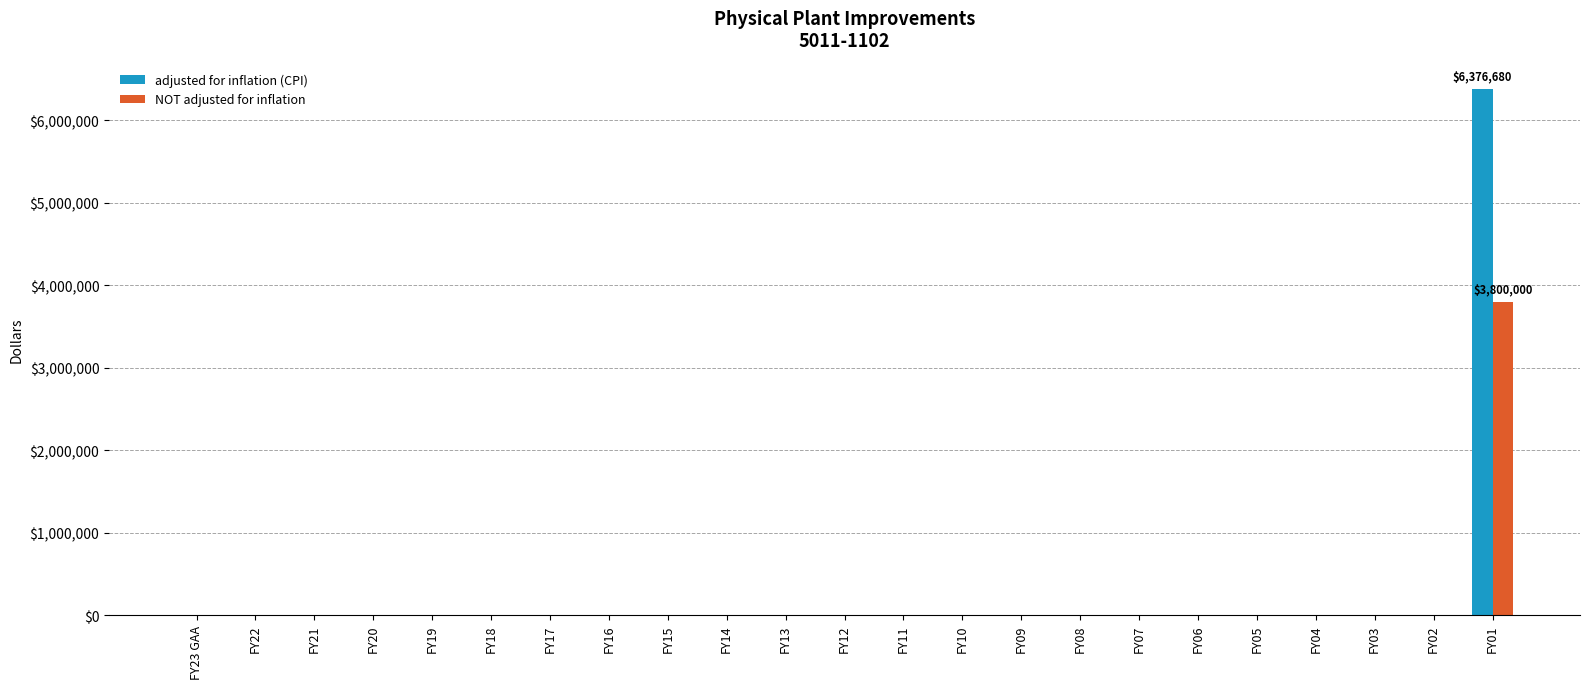

Is it true that adjusted for inflation (CPI) equals 3470779 at FY21?

False